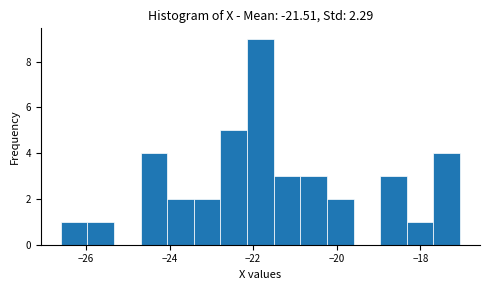

Around what value on the x-axis is the tallest bar? Give the approximate position of its centre, as read against the axis.

-21.8